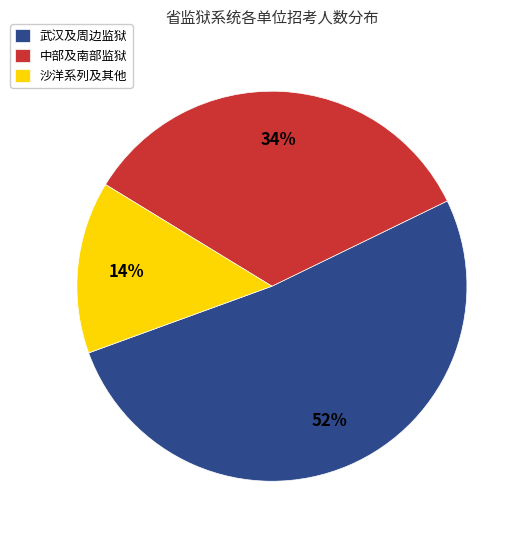

What is the ratio of the value at 武汉及周边监狱 to the value at 中部及南部监狱?

1.5